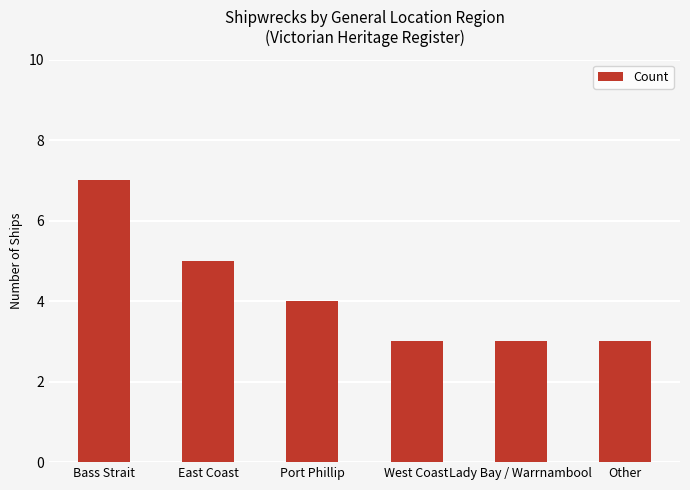

Which category has the highest value across all series?

Bass Strait